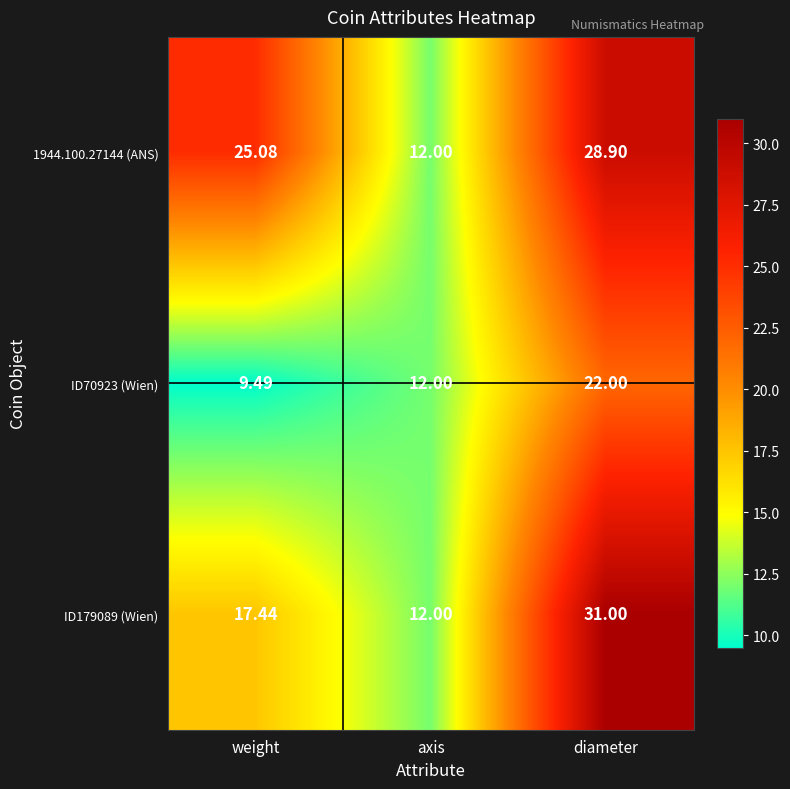

At diameter, list the series in order from largest to smallest.

ID179089 (Wien), 1944.100.27144 (ANS), ID70923 (Wien)